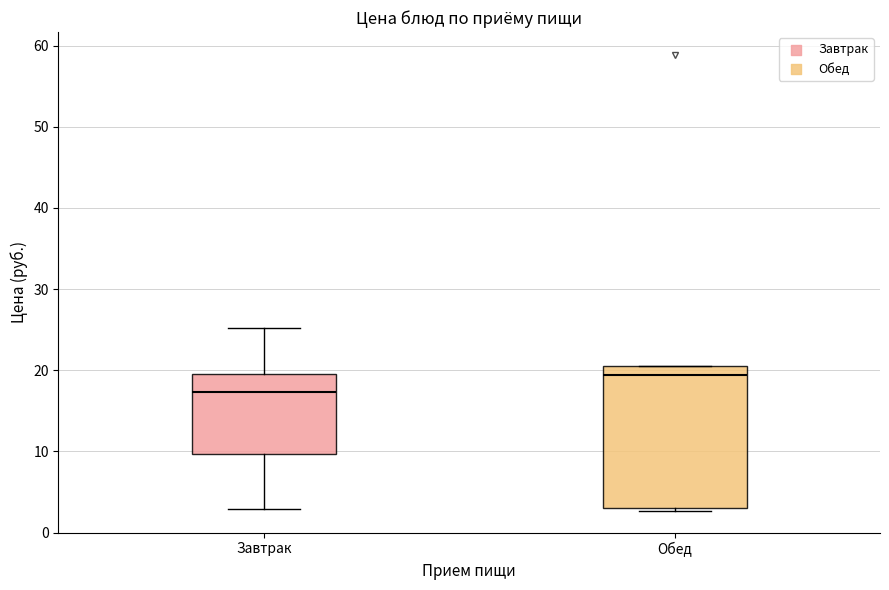

Reading left to right, transcribe this box plot: for each box, give where its median line is, the range the box spans, and where its two whiskers end, as read against the y-axis. The values are not printed on the chart, so give them approximately, as read against the axis.

Завтрак: median 17, box 10 to 20, whiskers 3 to 25
Обед: median 19, box 3 to 21, whiskers 3 (just below the box's lower edge) to 21